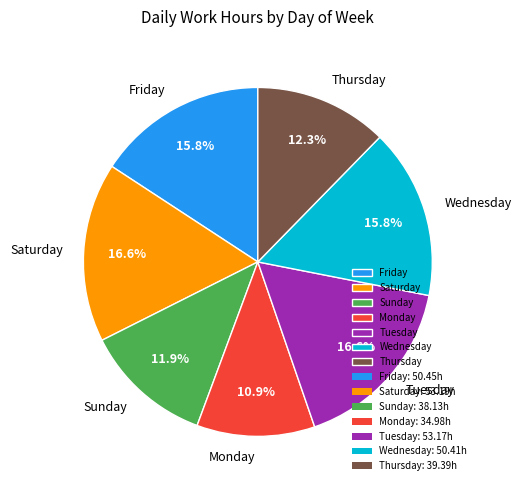

How many segments does this pie chart have?

7